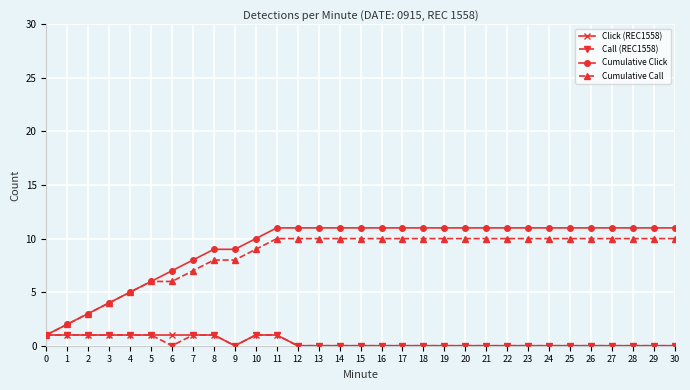

True or false: Click (REC1558) has a value of -1 at 25.

False